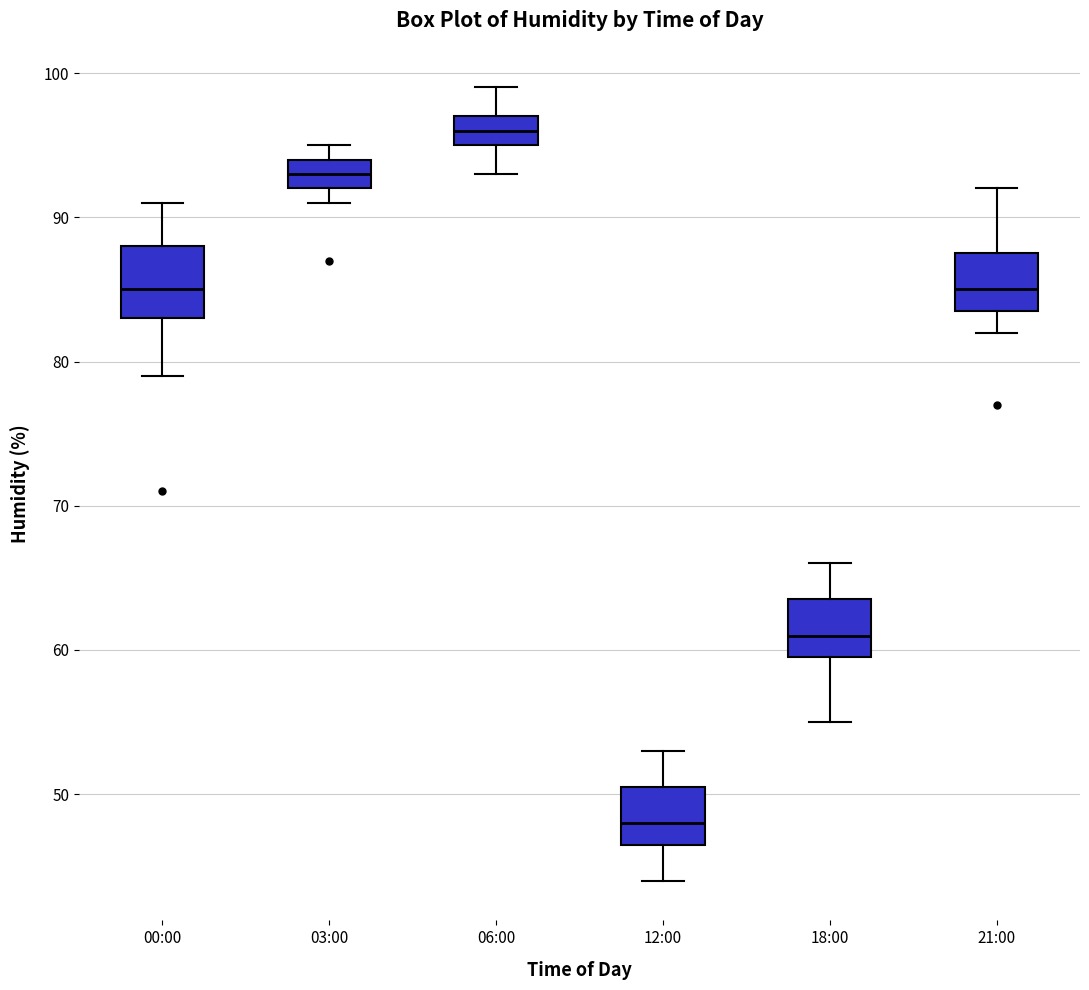

Where is the lower edge of the box for 00:00 on the y-axis? The values are not printed on the chart, so give them approximately, as read against the axis.

83